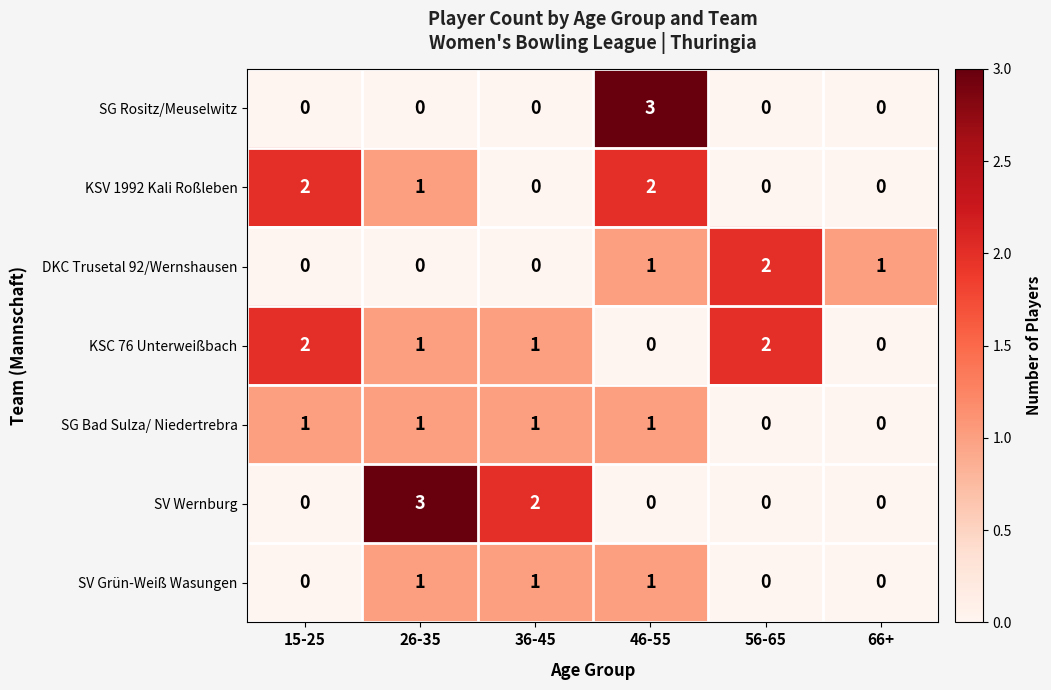

What is the sum of all KSV 1992 Kali Roßleben values?

5